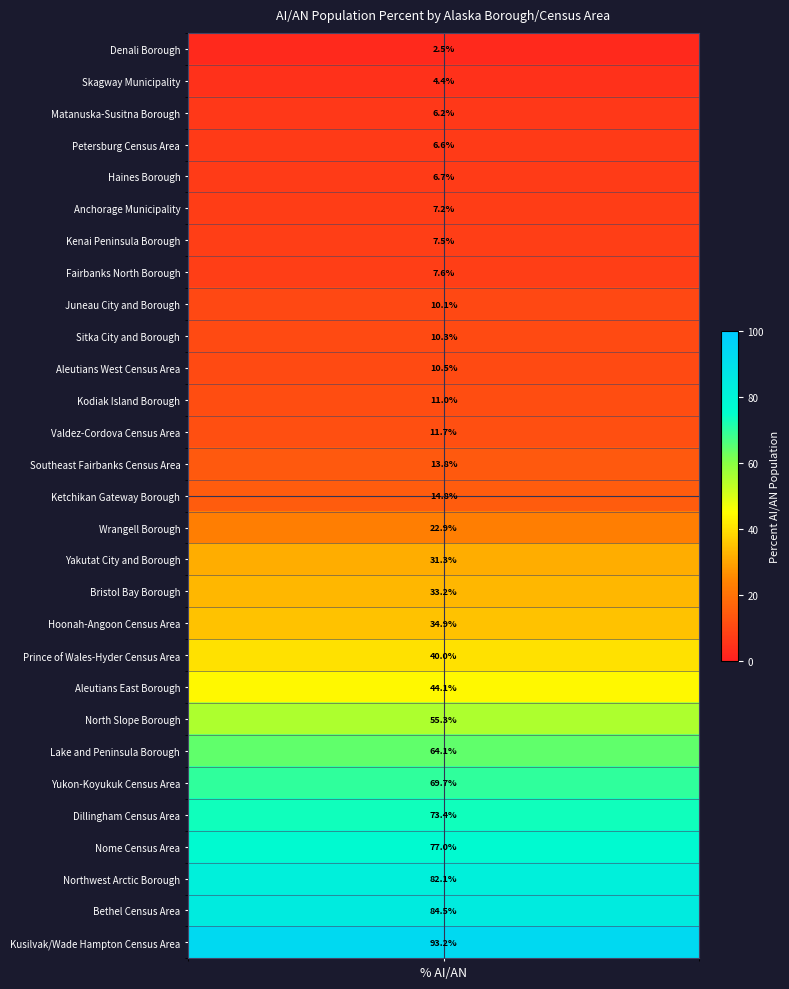

What is the change in value from 12 to 21?

+43.6